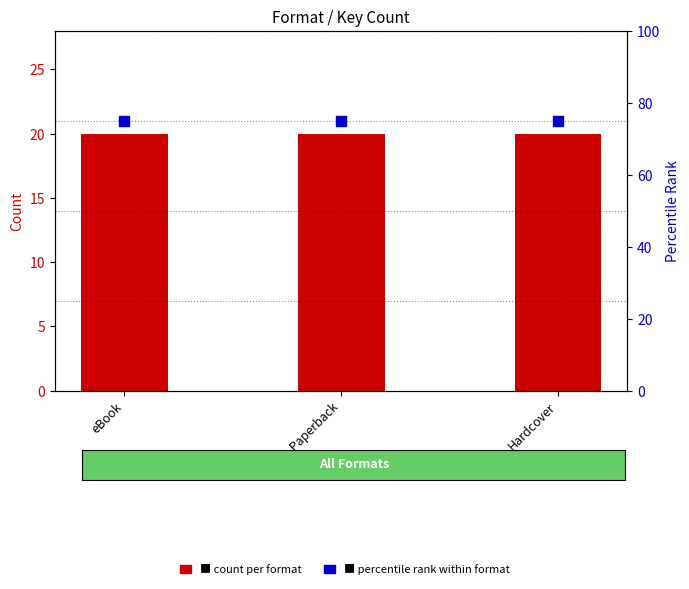

Which series has the largest Y range (max minus min)?

count per format